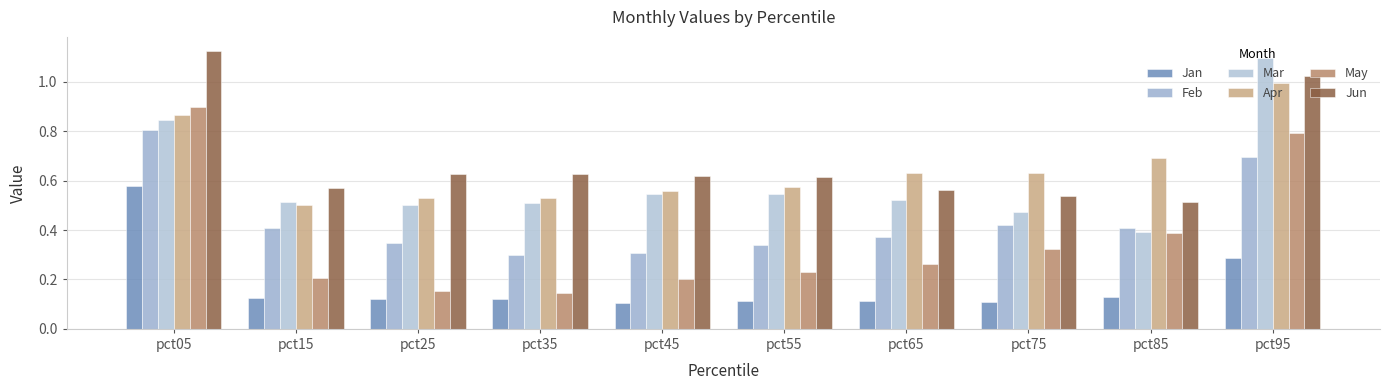

True or false: Jan has a value of 0.2 at pct15.

False